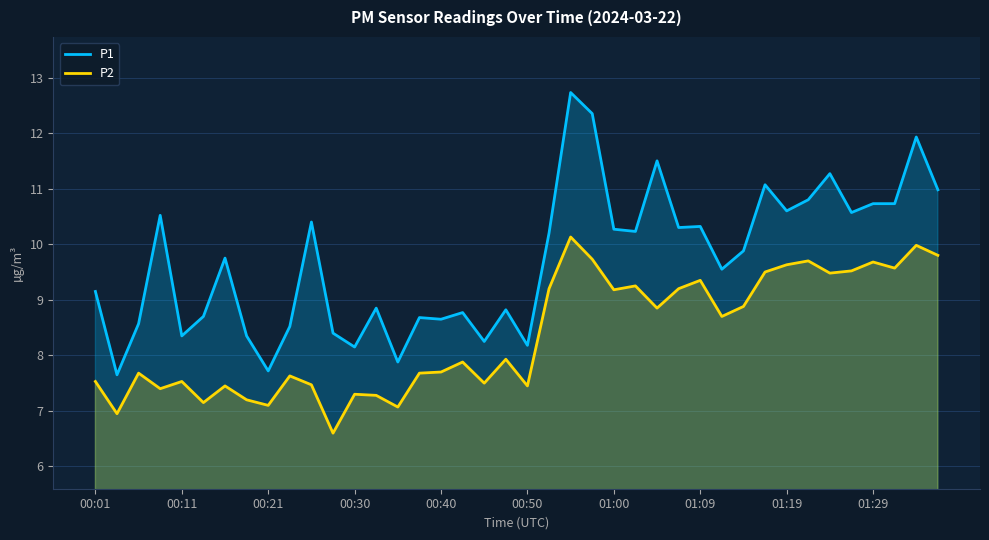

How many values in the P1 series are below 9?

17